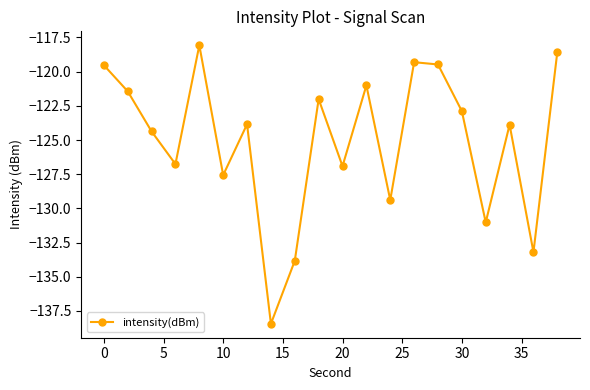

How many interior local peaks (higher than both neighbors) does the data have?

6